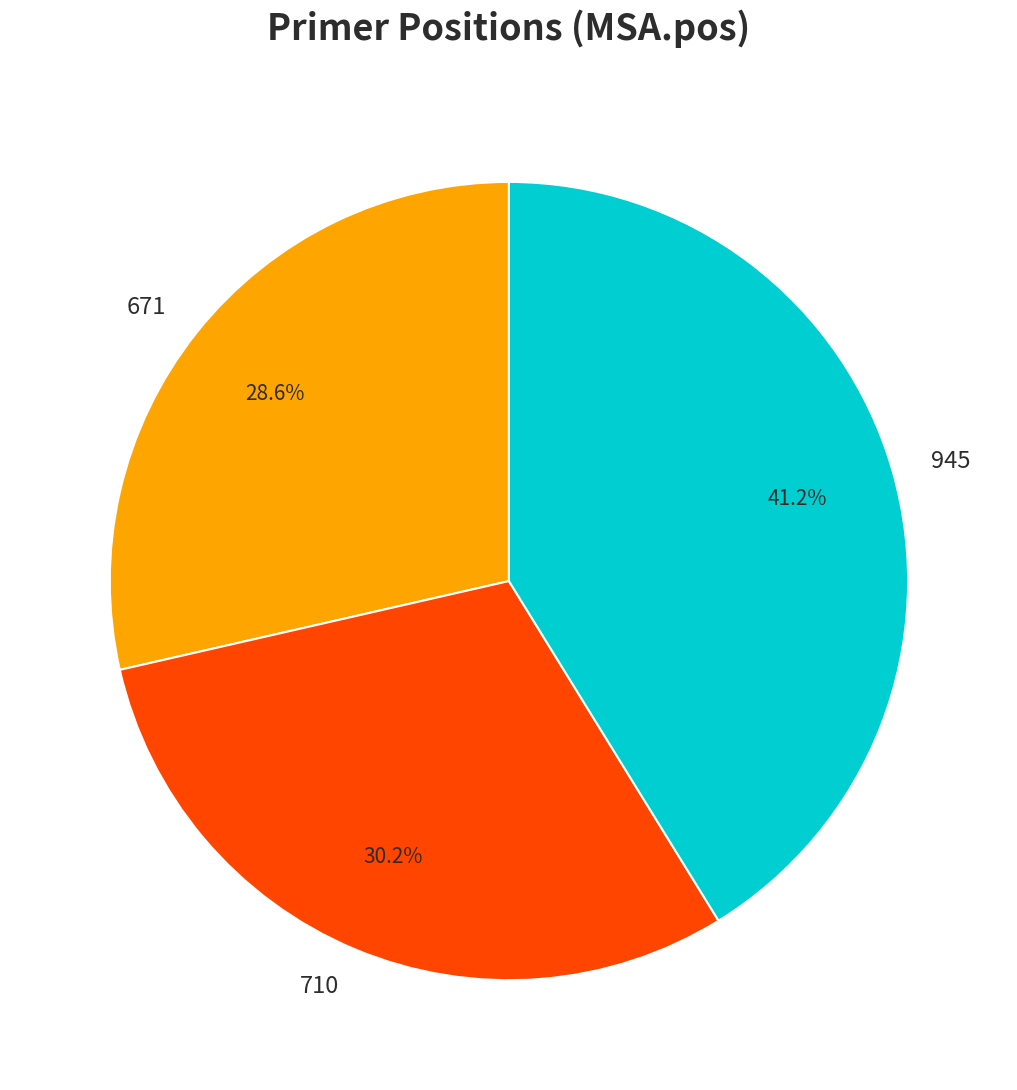

Which slice is the largest?

945